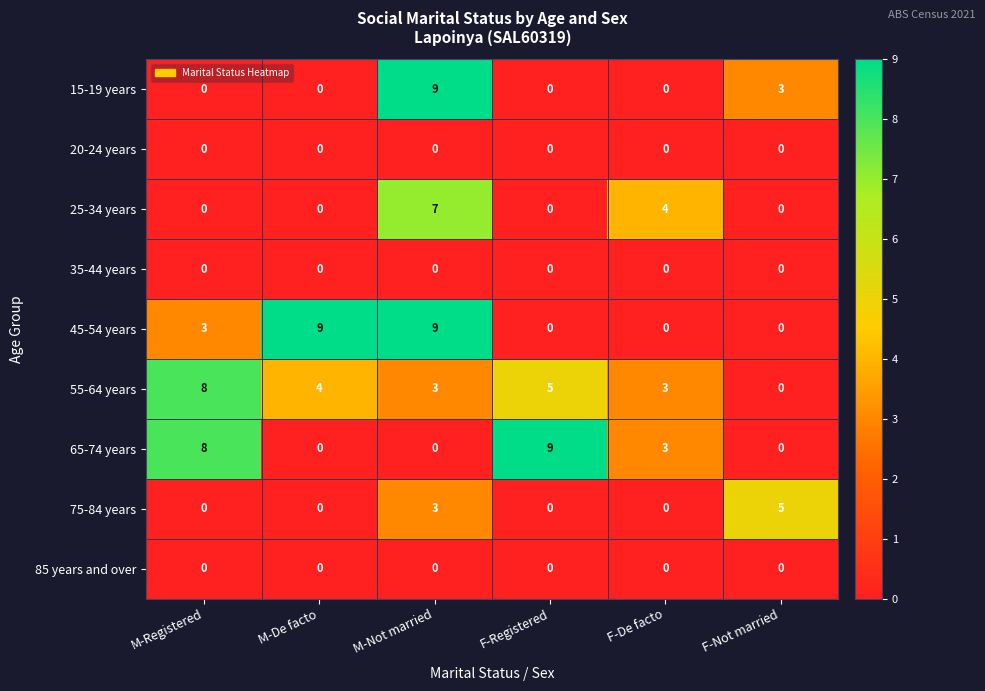

Count the 75-84 years values in the range 0 to 3.

5